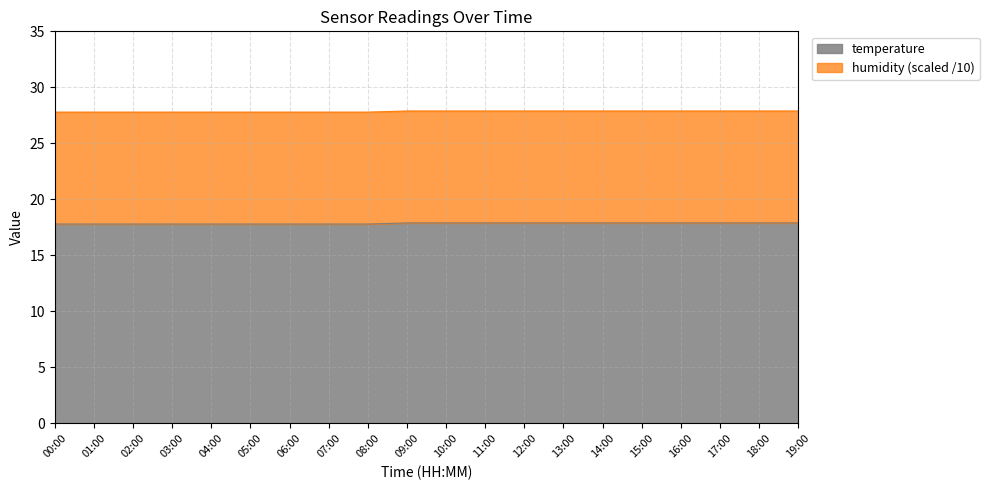

True or false: temperature has a value of 4.2 at 19:00.

False